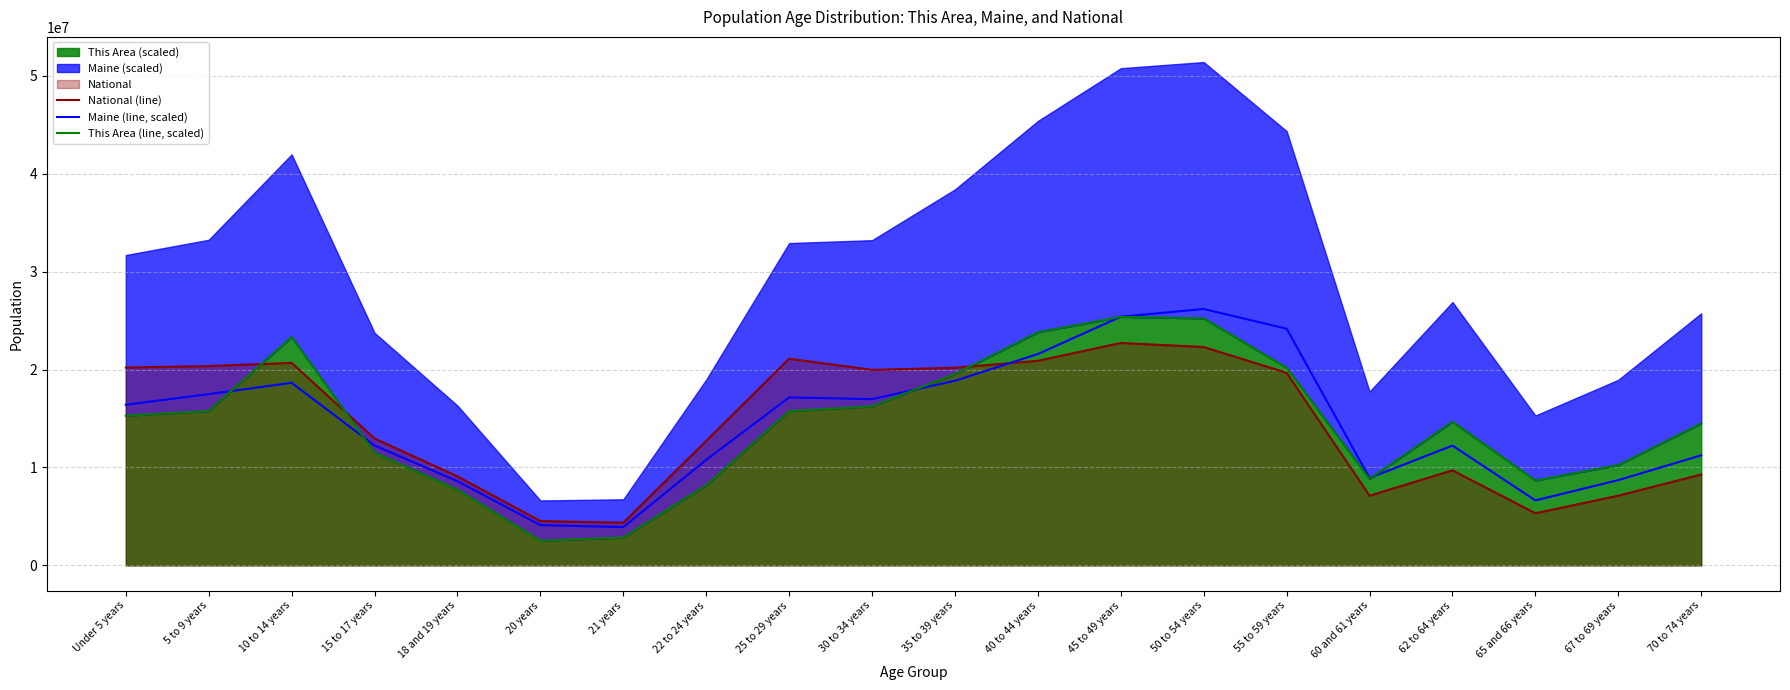

List the labels in order of Maine (line, scaled) value, largest first.

50 to 54 years, 45 to 49 years, 55 to 59 years, 40 to 44 years, 35 to 39 years, 10 to 14 years, 5 to 9 years, 25 to 29 years, 30 to 34 years, Under 5 years, 15 to 17 years, 62 to 64 years, 70 to 74 years, 22 to 24 years, 60 and 61 years, 67 to 69 years, 18 and 19 years, 65 and 66 years, 20 years, 21 years